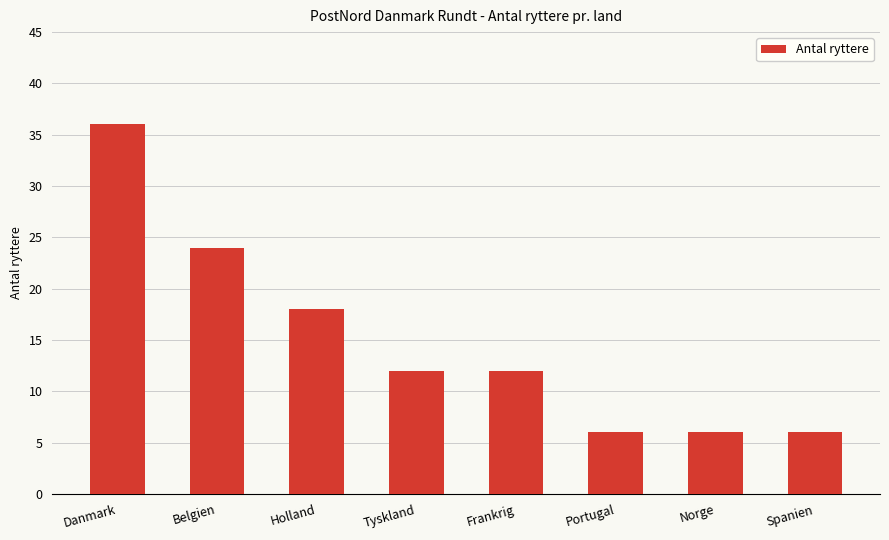

Reading right to left, extract all data points from this chart.

Spanien=6	Norge=6	Portugal=6	Frankrig=12	Tyskland=12	Holland=18	Belgien=24	Danmark=36